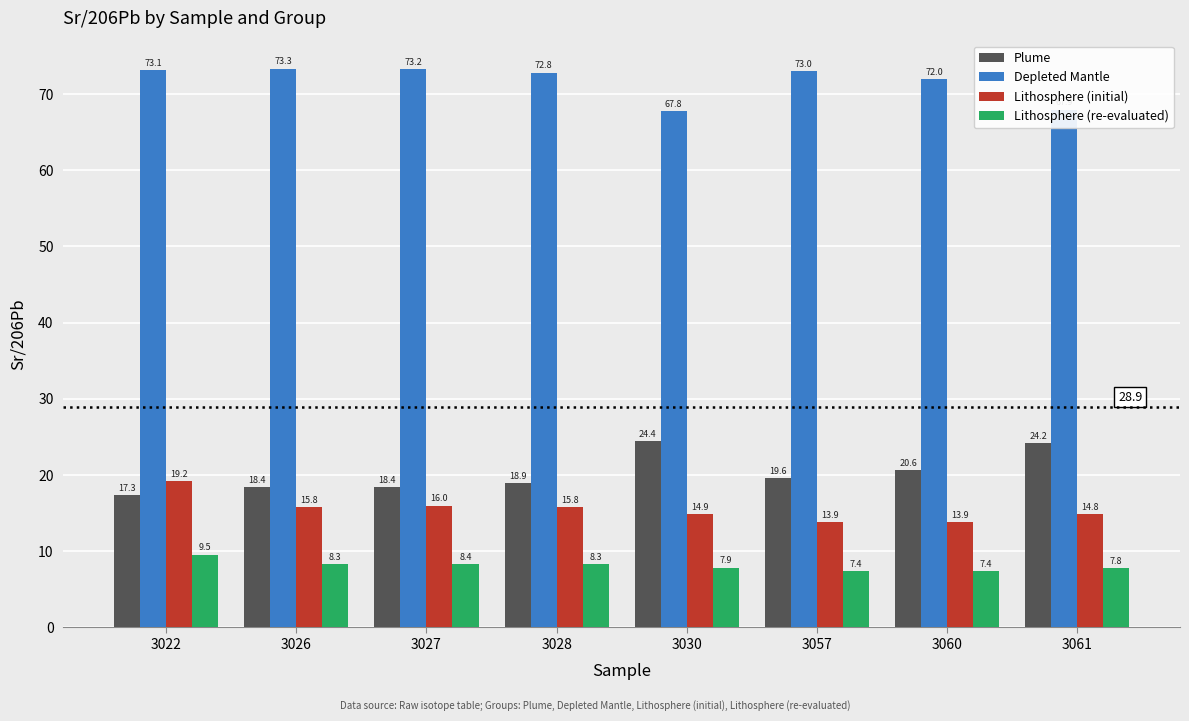

How many bars are there in each group?

4